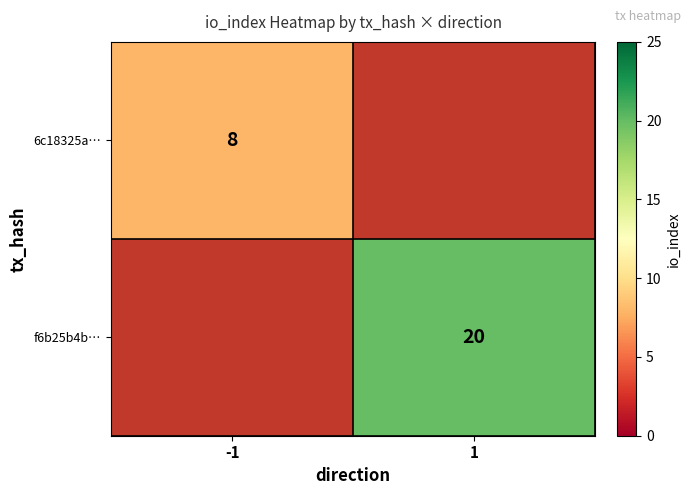

How many data points does each series have?

2